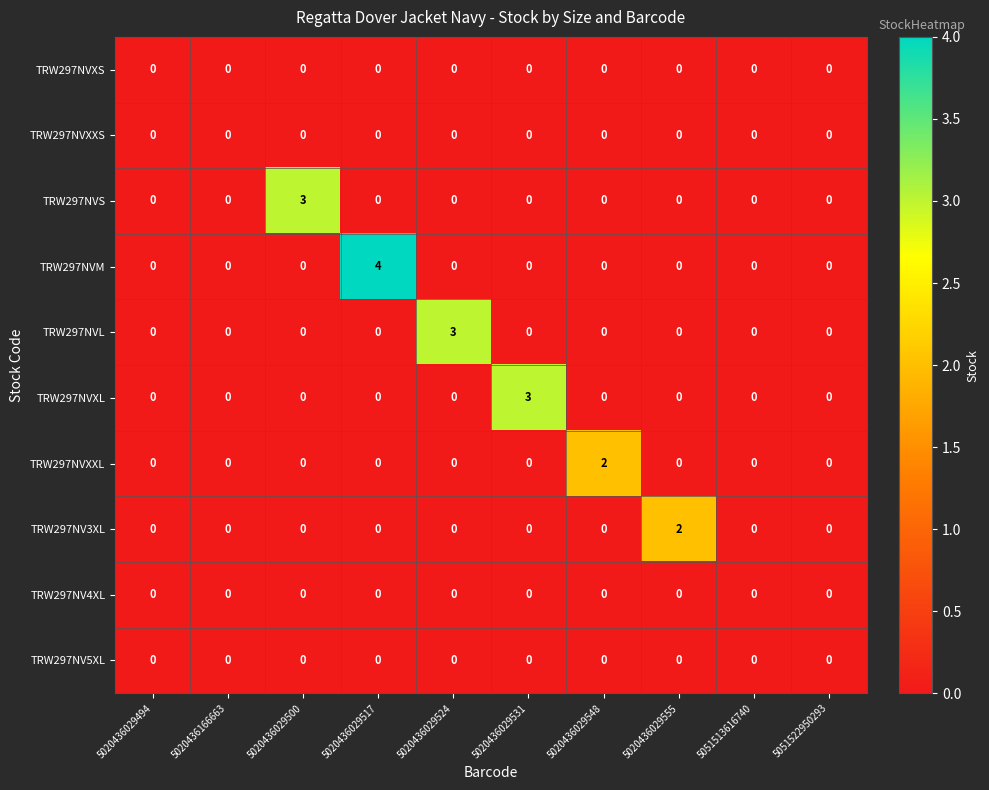

What is the maximum value shown in the chart?

4